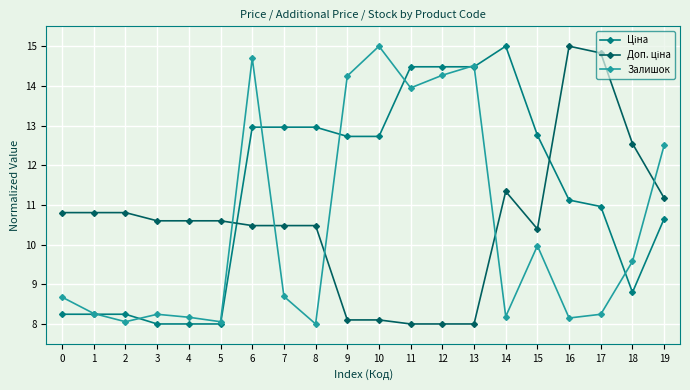

Is this an area chart (filled region under the line)?

No